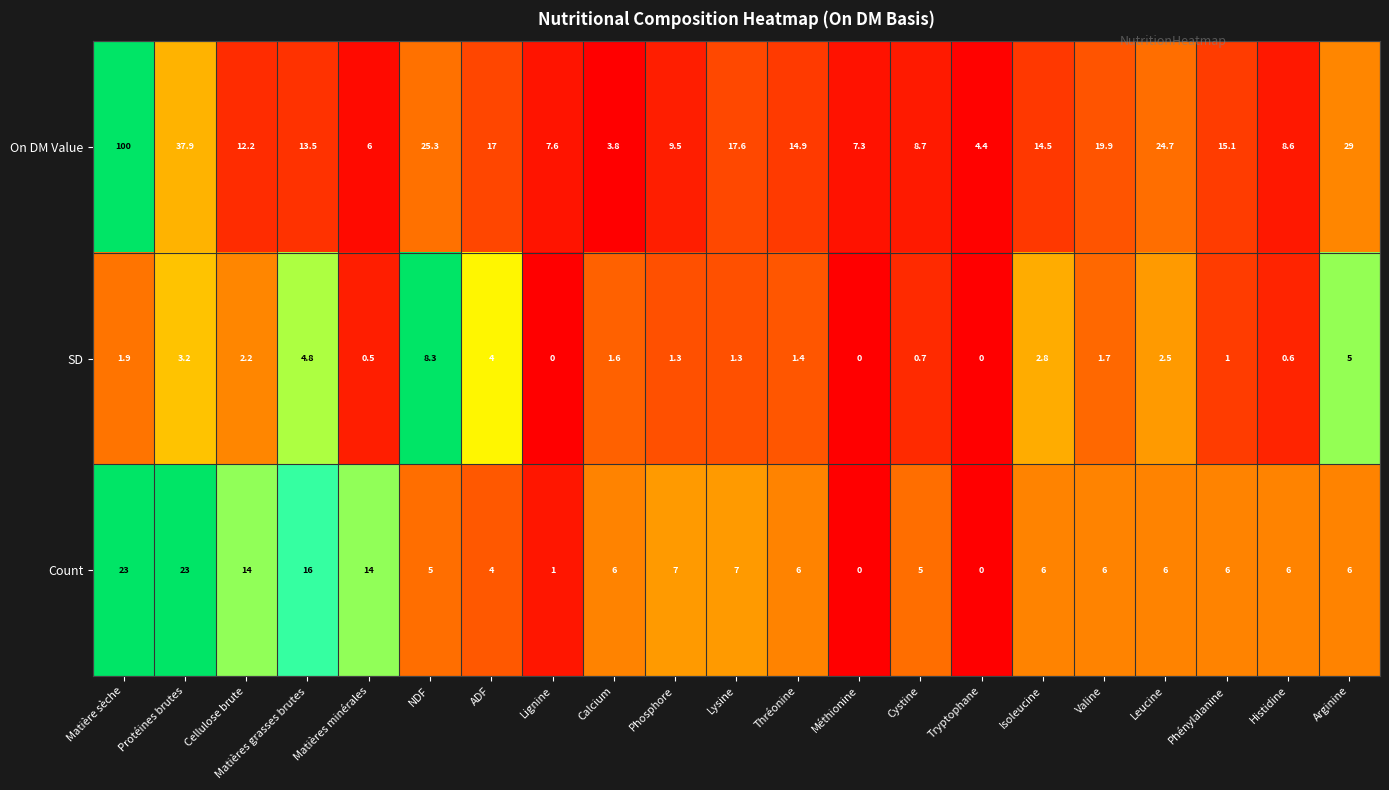

Which series has the largest total across all categories?

On DM Value